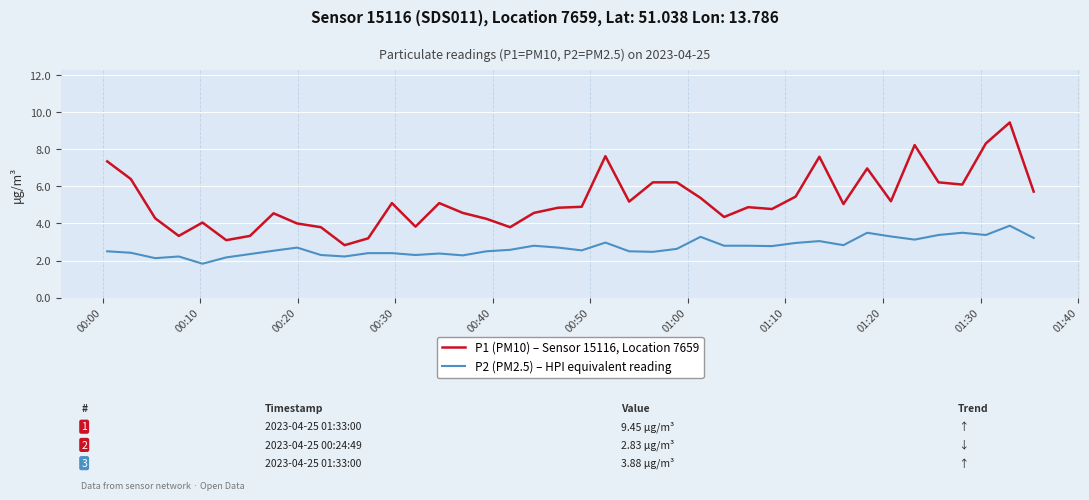

How many values in the P1 (PM10) – Sensor 15116, Location 7659 series are below 5?

20